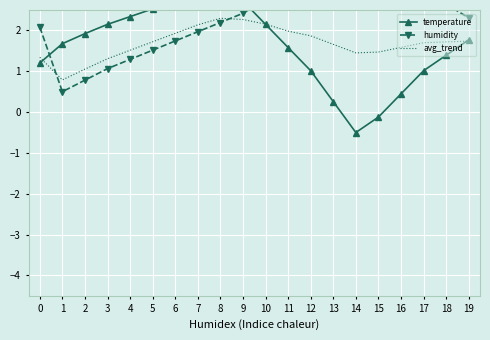

Where is the first local minimum for avg_trend?

1